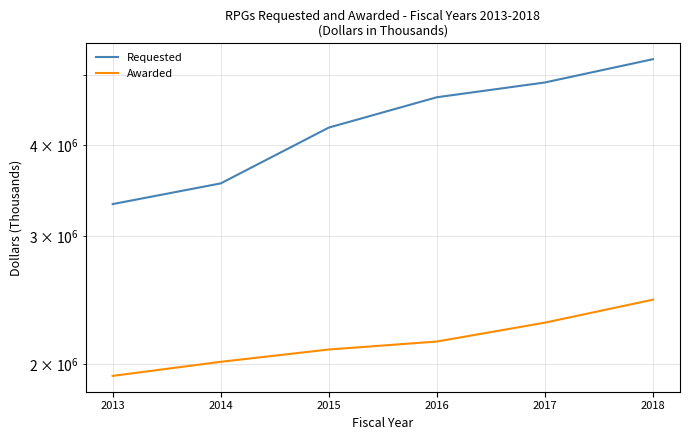

Which category has the highest value in the Requested series?

2018